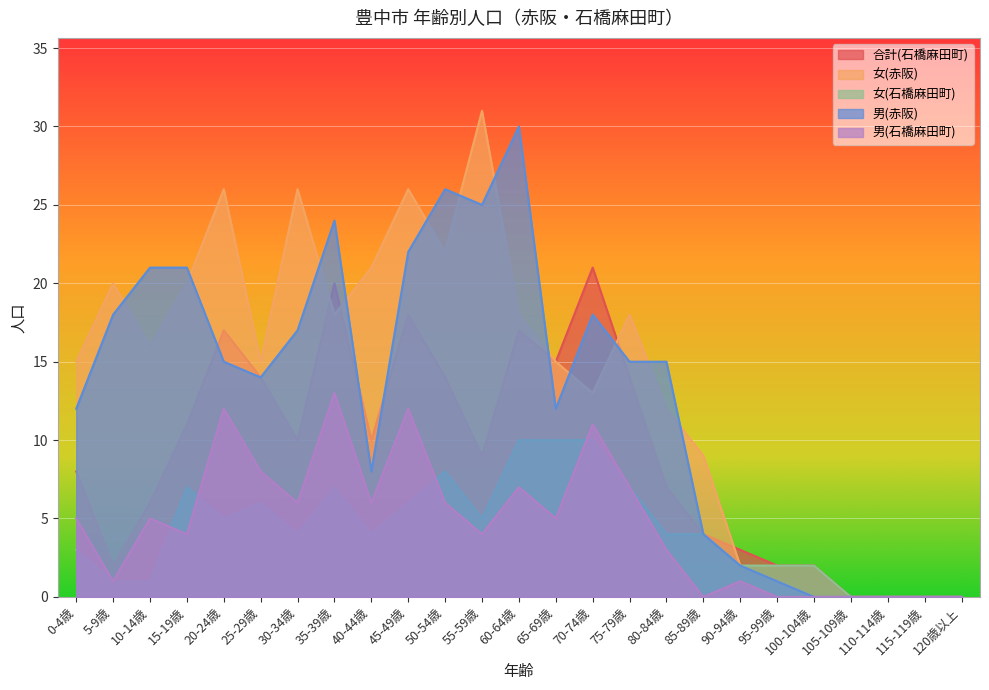

At how many categories does at least one series exceed 8?

18